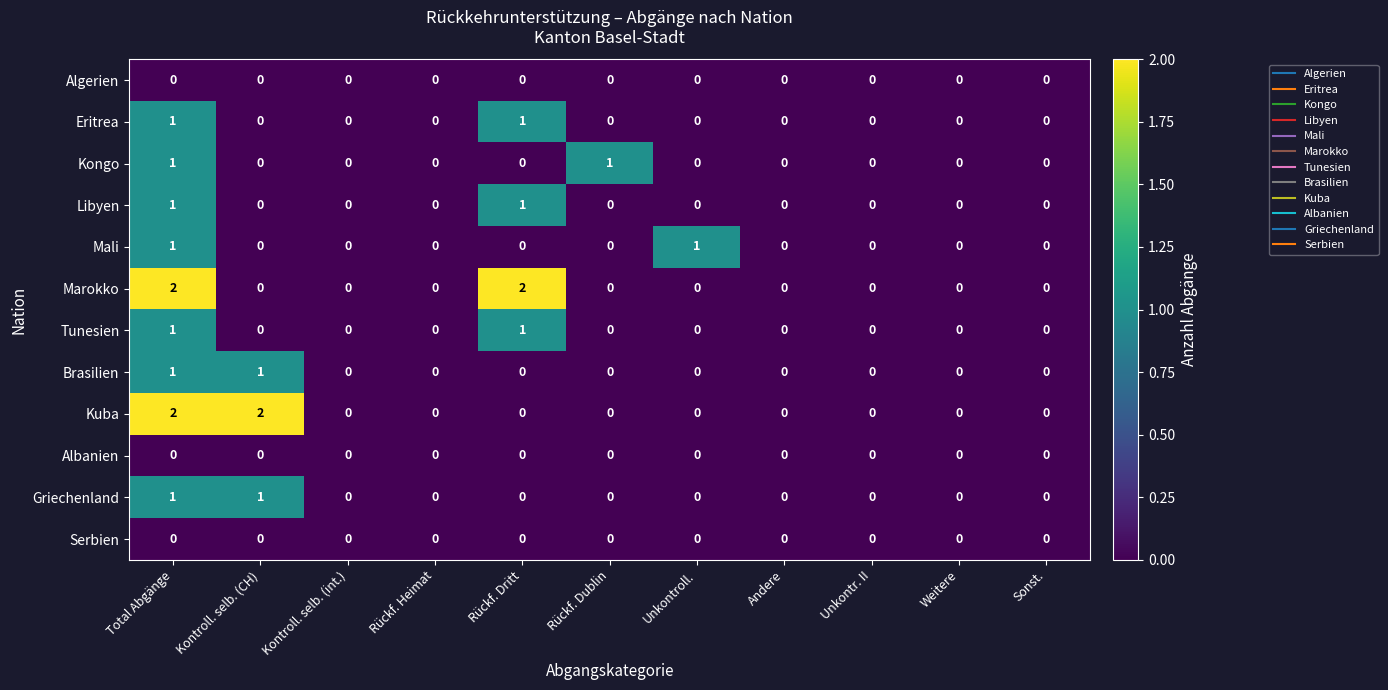

Is it true that Kongo equals 0 at Andere?

True